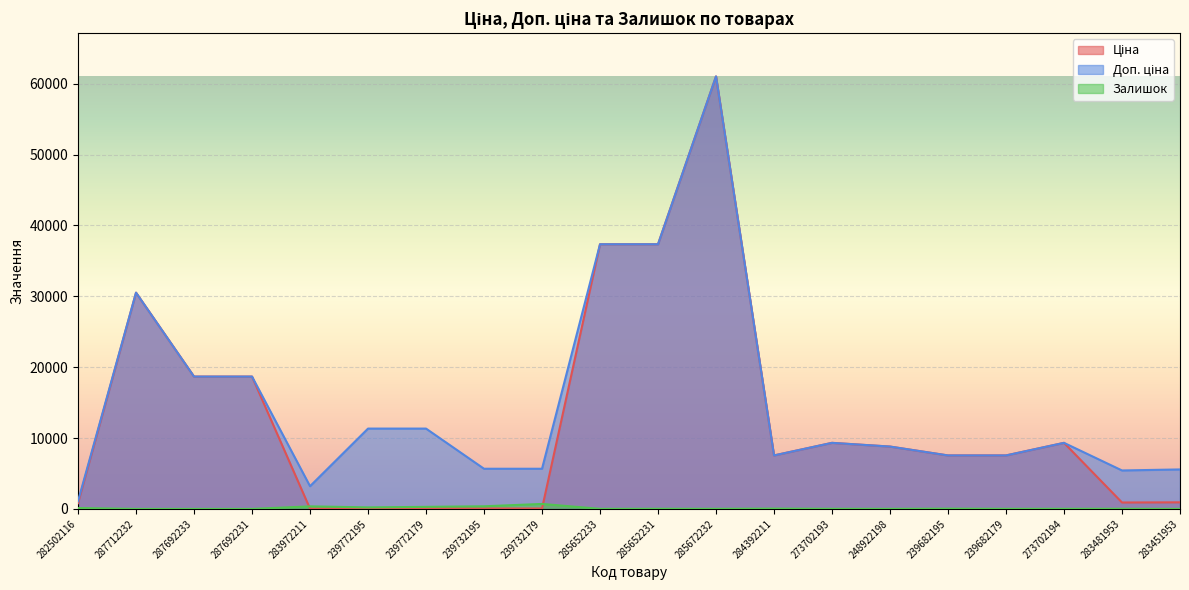

What is the greatest value displayed?

61024.7